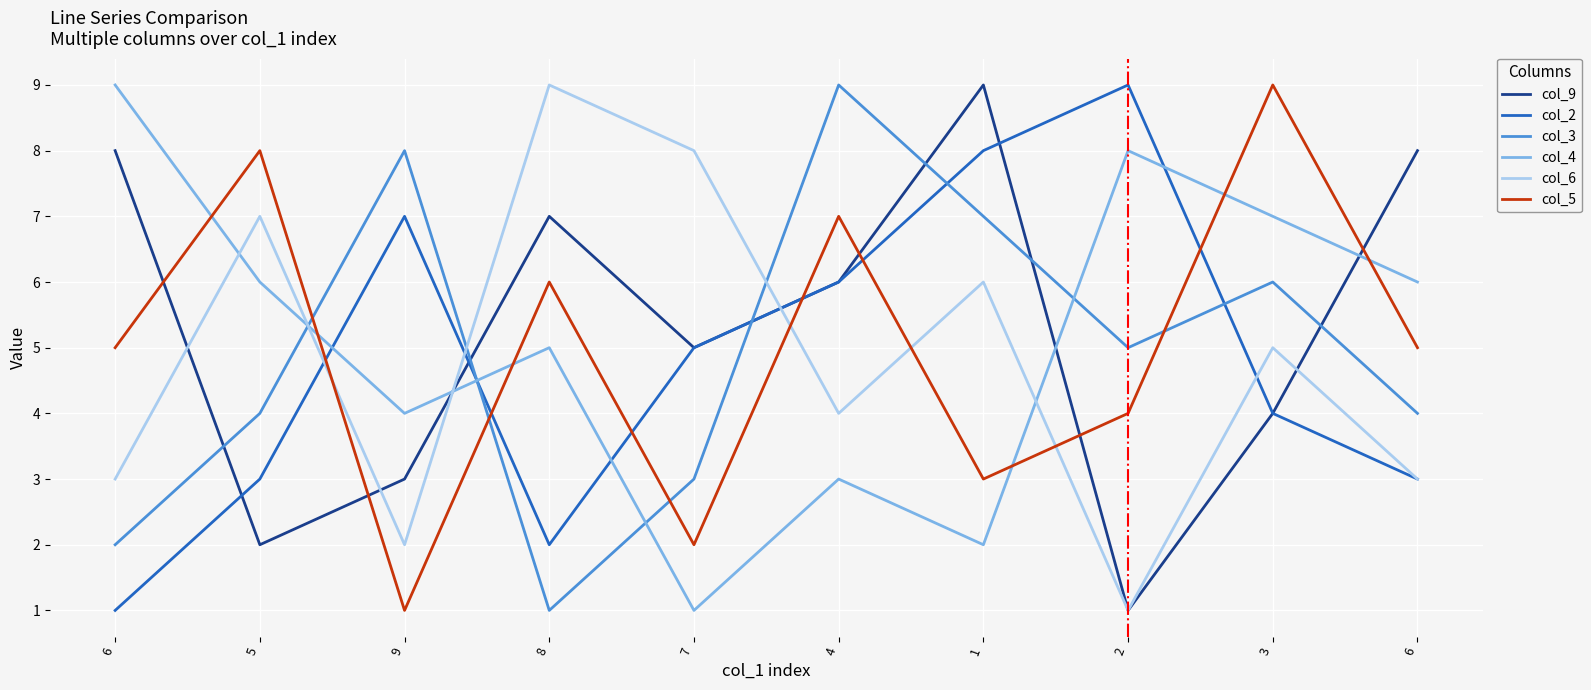

At which category is the sum across all series the highest?

4